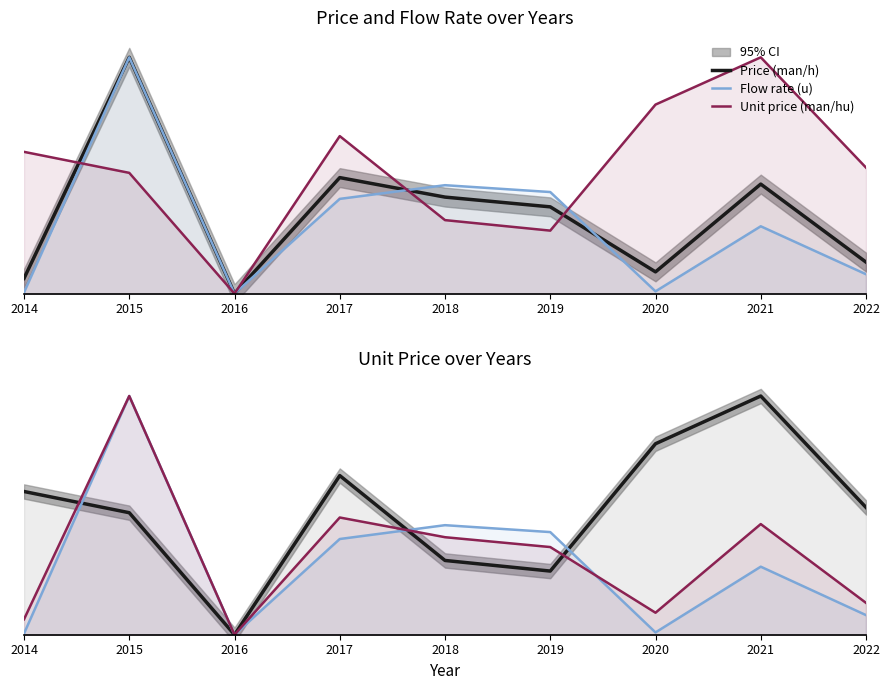

The Price (man/h) series shows 0.1 at 2022. True or false?

True